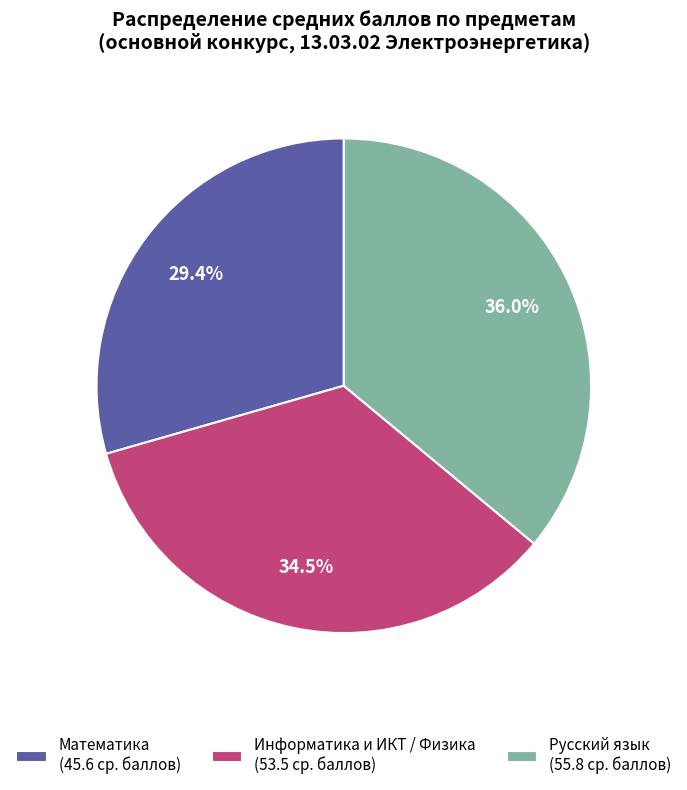

Count the number of slices in the pie.

3